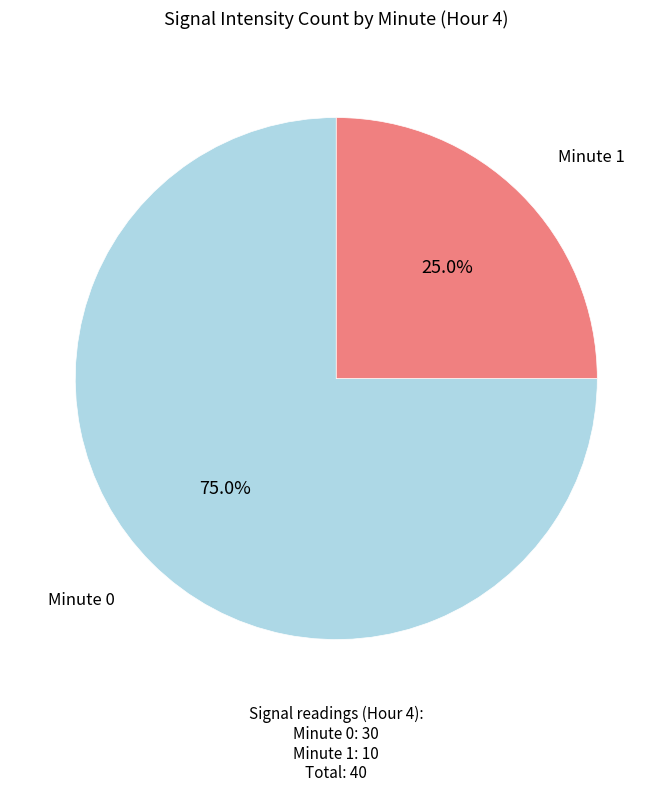

Is there a majority slice in this chart?

Yes